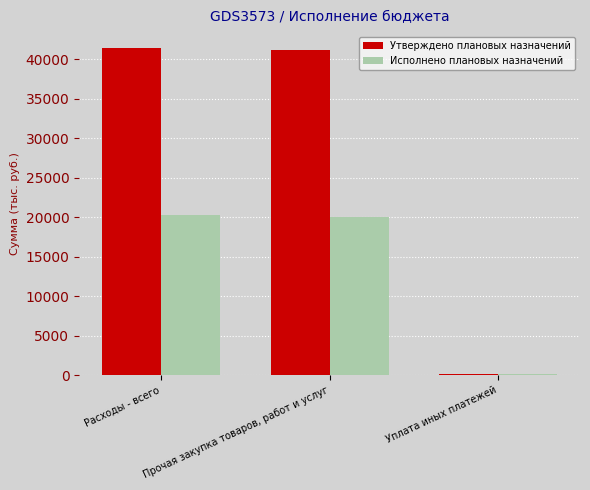

What is the label of the 2nd bar from the right?

Прочая закупка товаров, работ и услуг